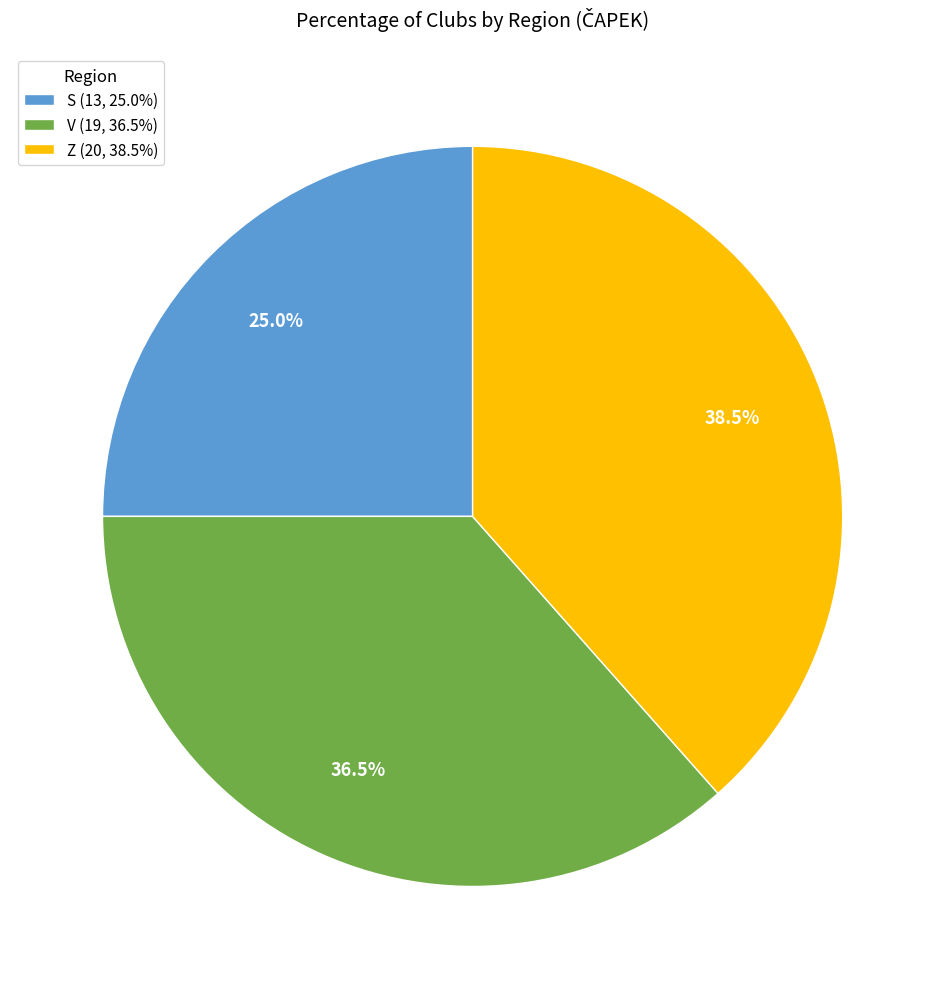

Is the sum of V and S greater than half?

Yes